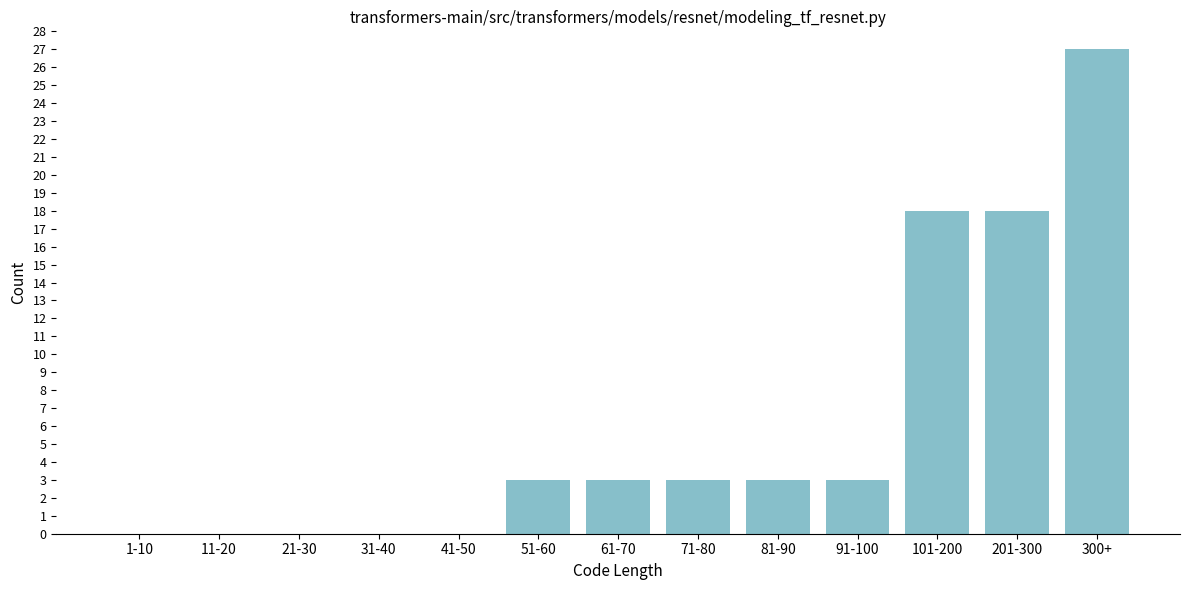

Reading left to right, transcribe all the data shown in this chart.

1-10=0	11-20=0	21-30=0	31-40=0	41-50=0	51-60=3	61-70=3	71-80=3	81-90=3	91-100=3	101-200=18	201-300=18	300+=27